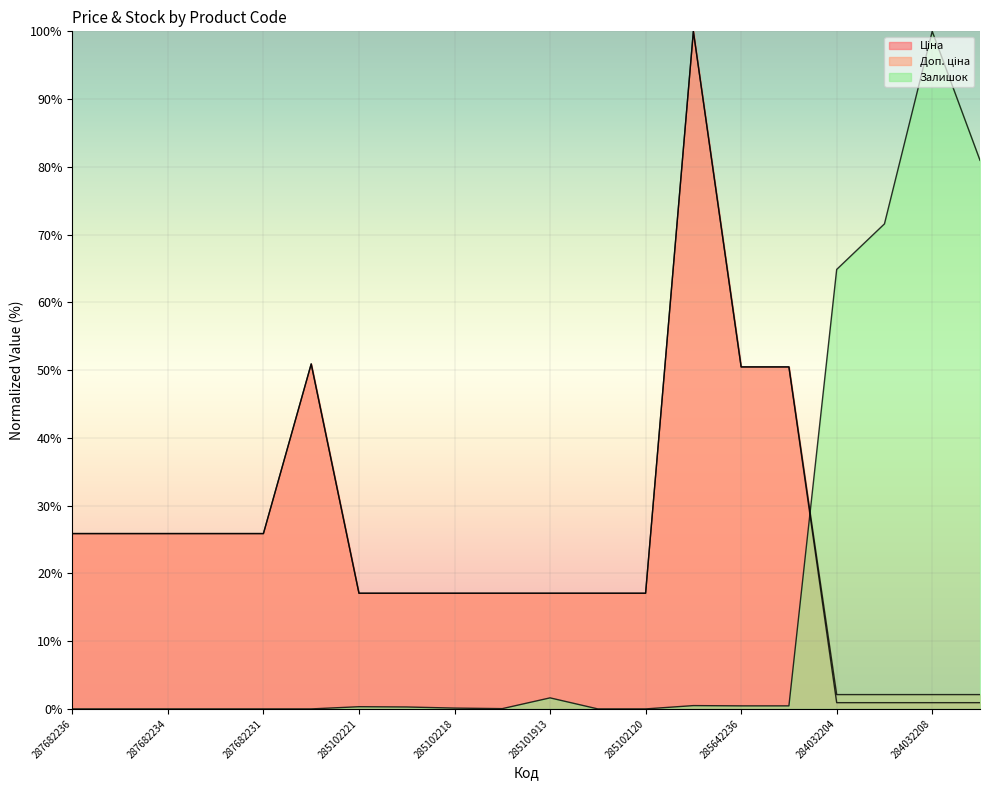

What is the sum of all Ціна values?

504.5